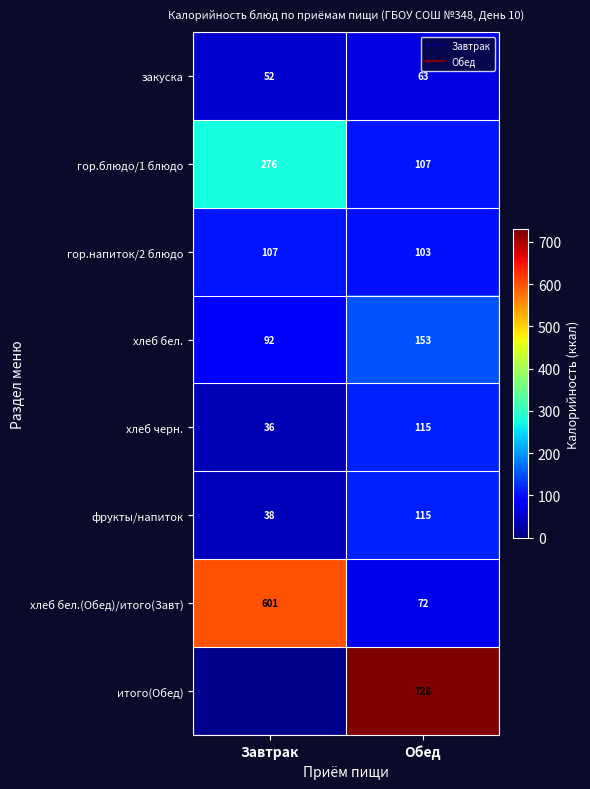

Which label corresponds to the smallest value in the chart?

Завтрак